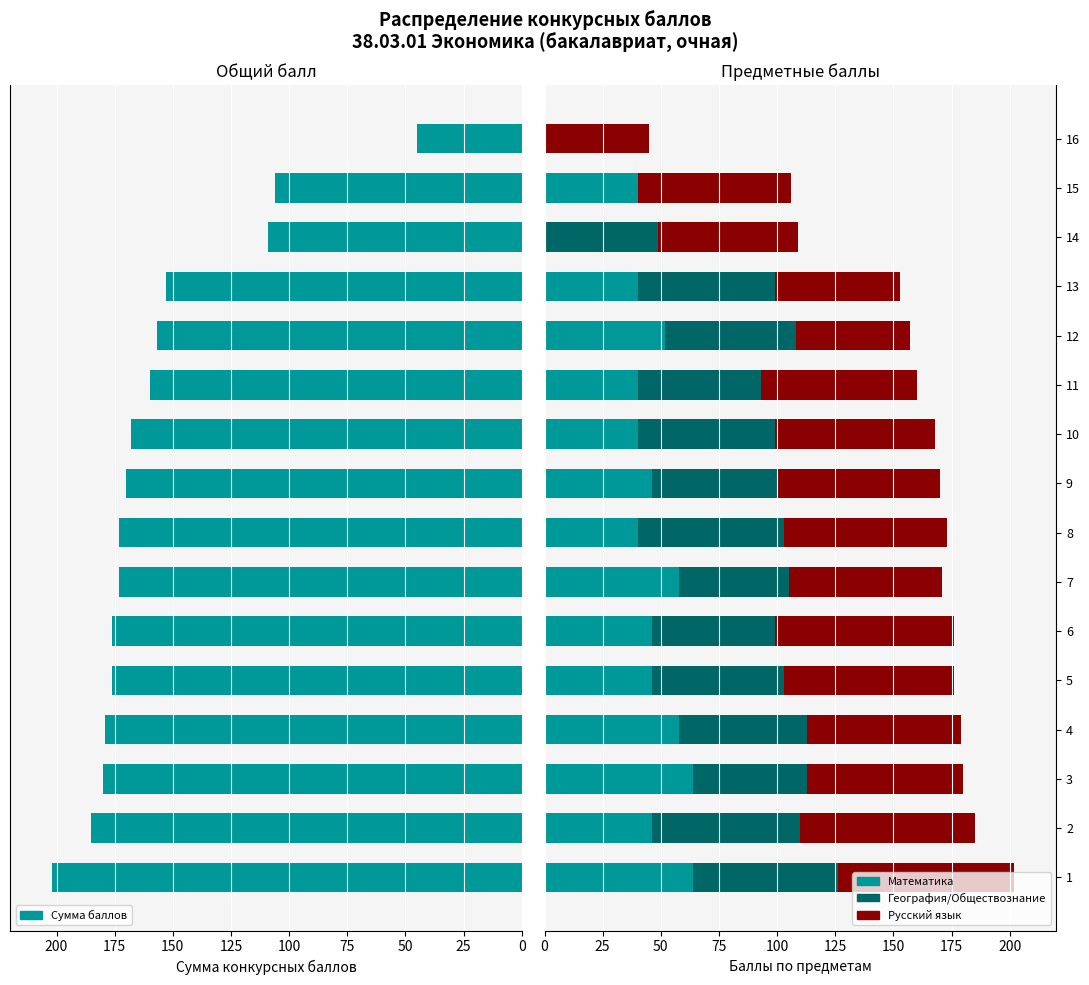

What is the maximum value for Математика?

64